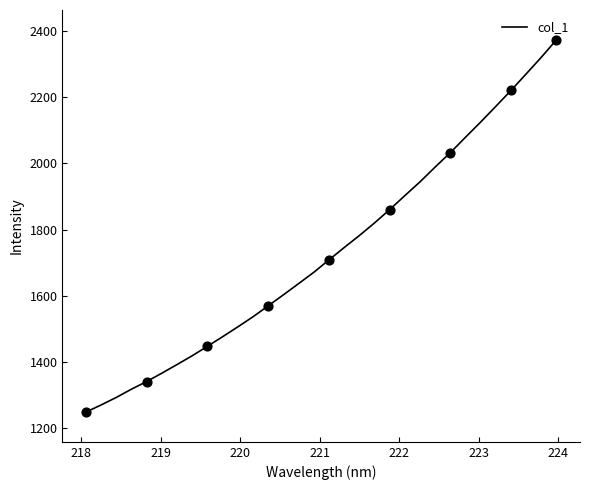

What is the smallest value displayed?

1248.9